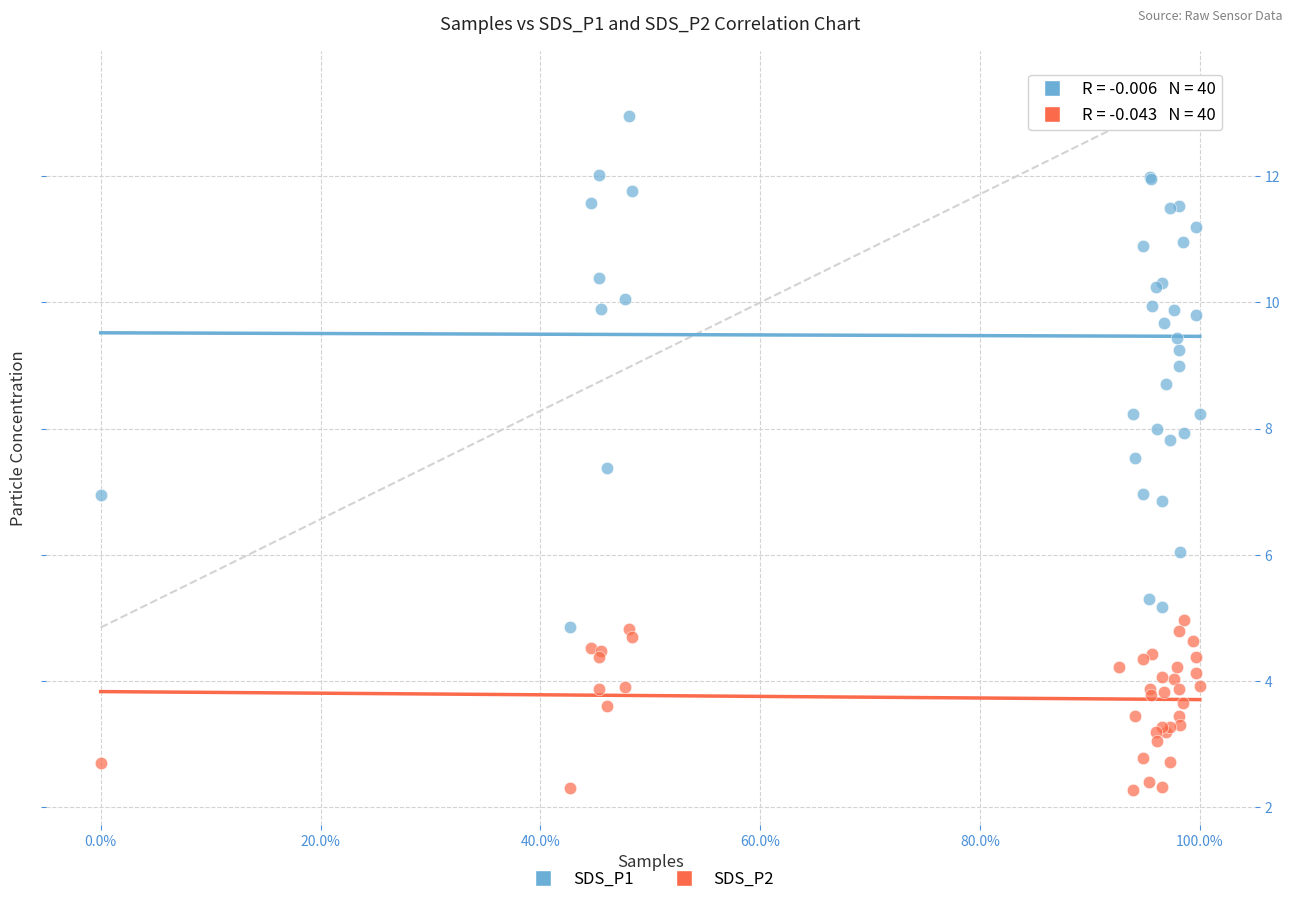

Which series reaches the maximum Y coordinate?

SDS_P1